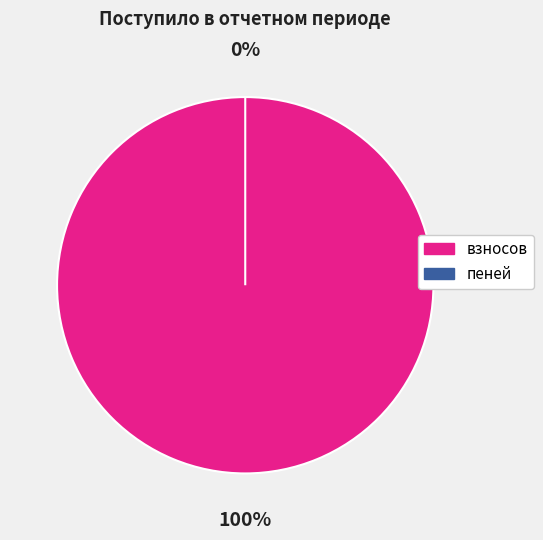

Combined, do пеней and взносов account for over 50%?

Yes